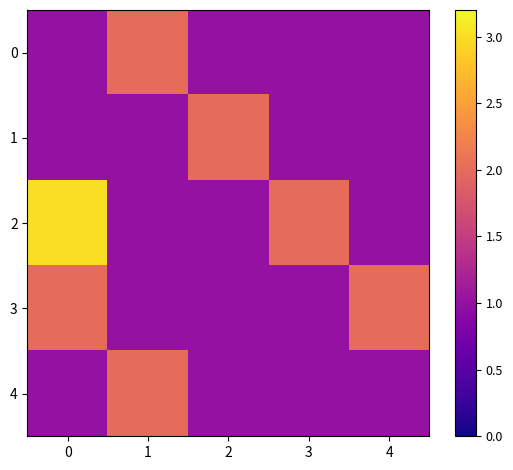

Rank the series by their maximum value, from highest to lowest.

2, 0, 1, 3, 4